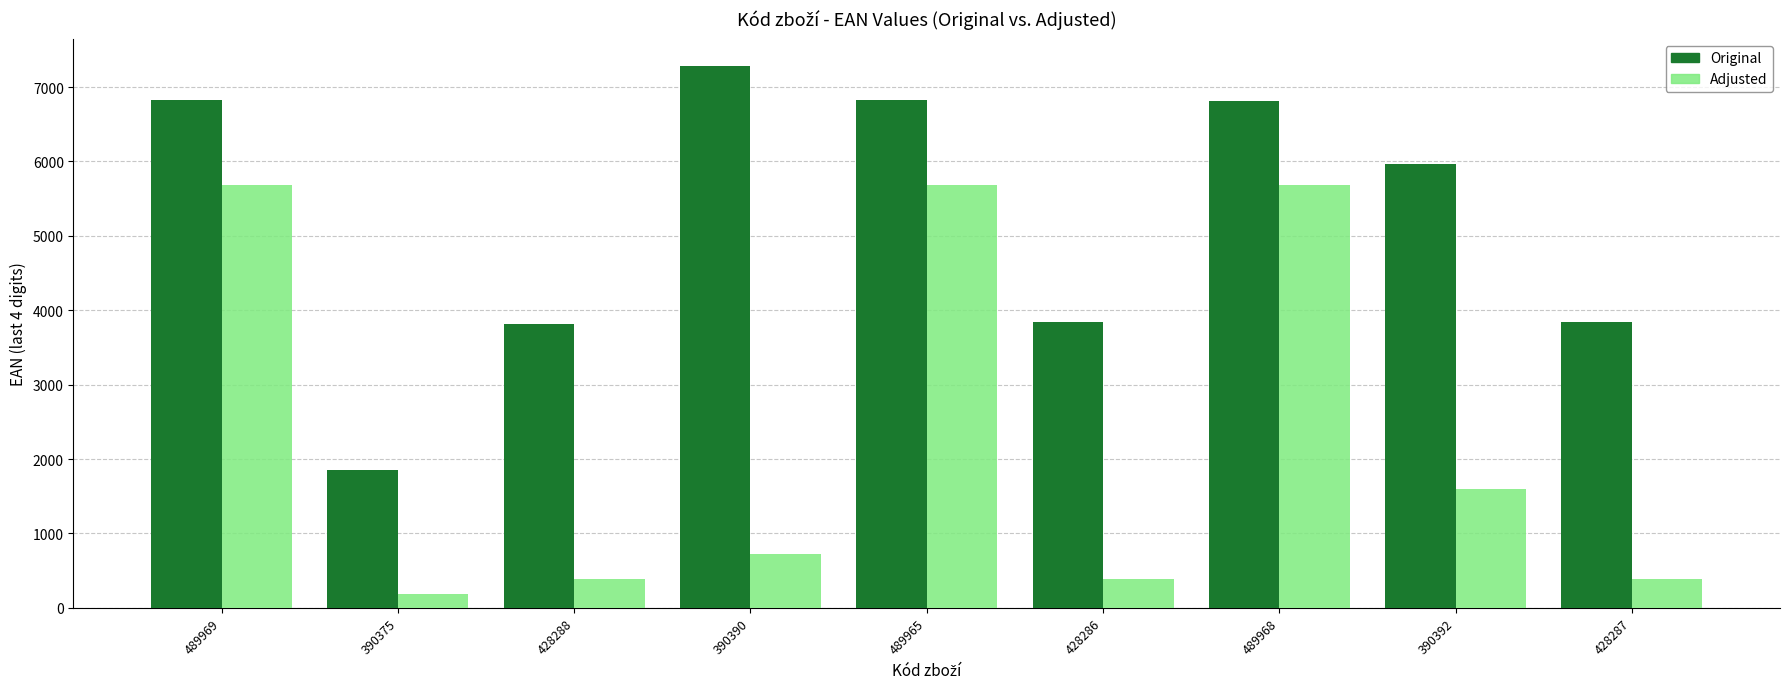

What value does the Original series have at 489965, to the nearest 50?

6800